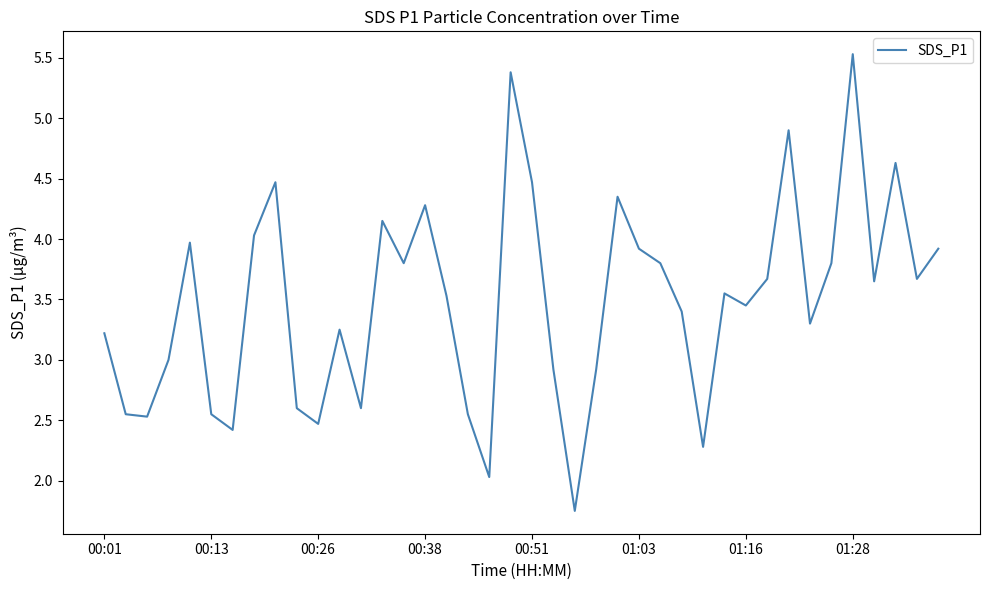

Count the number of data series in this chart.

1